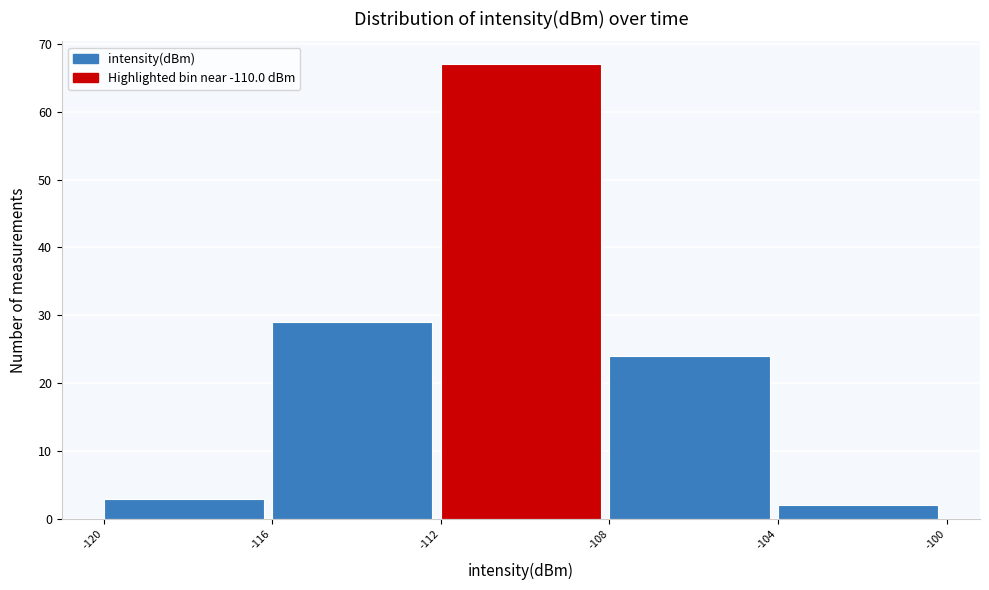

Over which range of the x-axis is the bar tallest?

-112 to -108